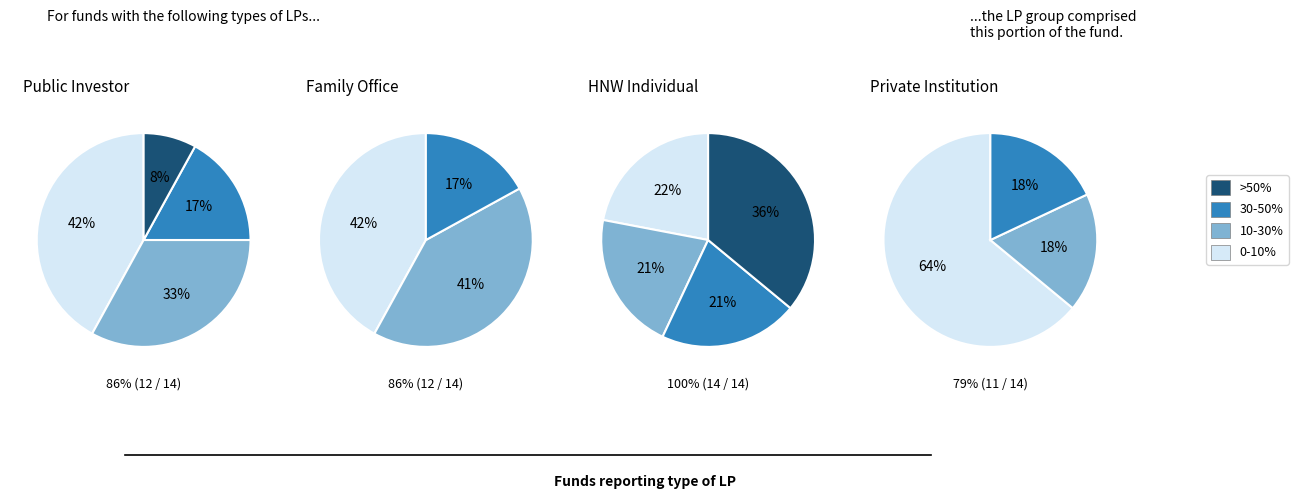

To the nearest percent, what is the difference between the 30-50% and 0-10% slice percentages?

25%